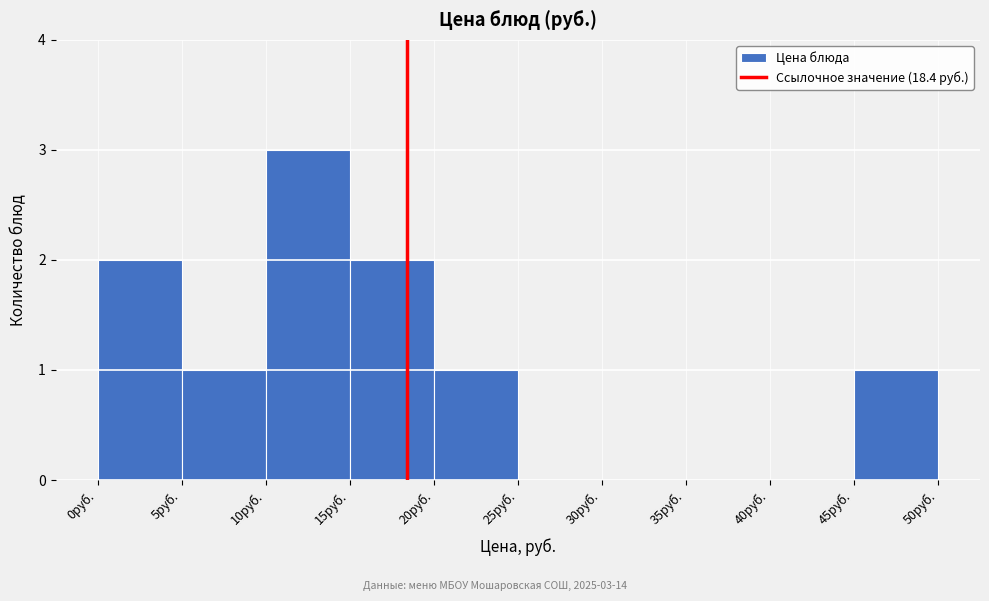

Over which range of the x-axis is the bar tallest?

10 to 15